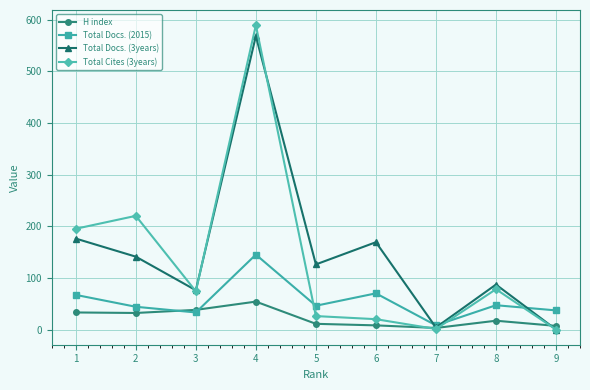

What is the maximum value shown in the chart?

589